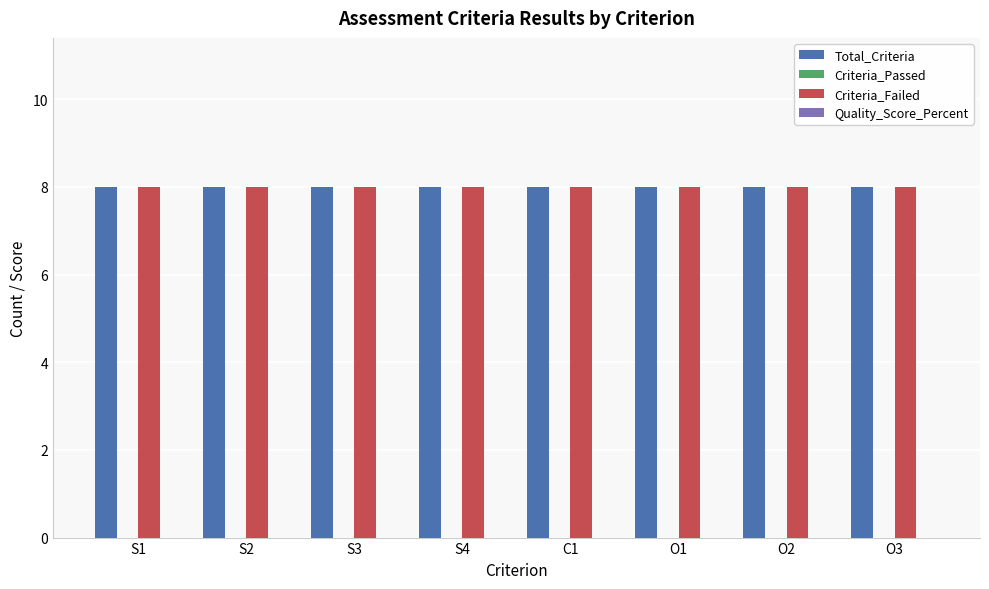

Count the number of categories in the chart.

8